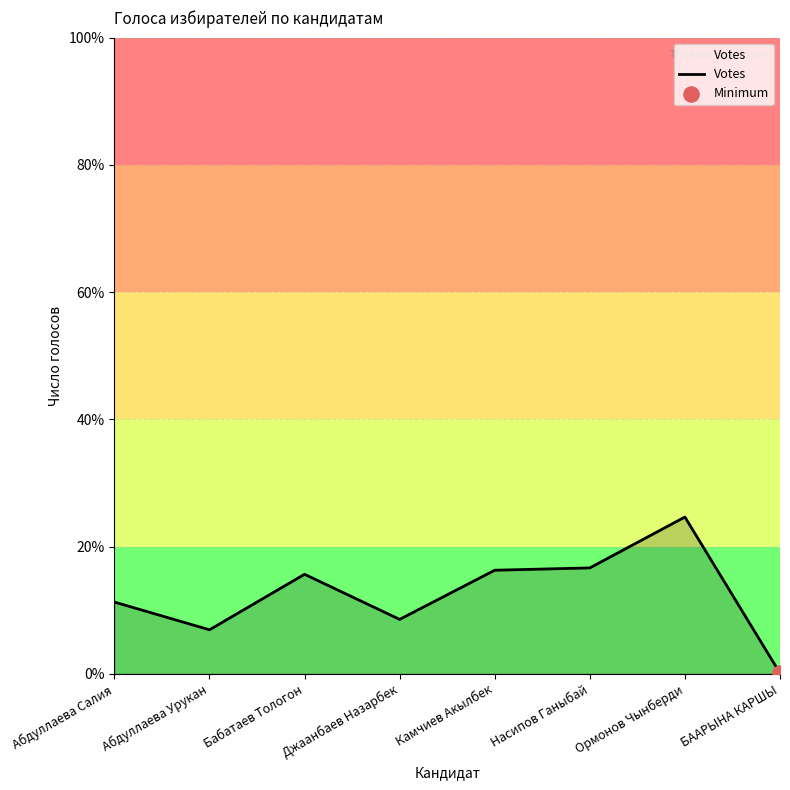

What is the change in value from Абдуллаева Салия to Абдуллаева Урукан?

-4.4